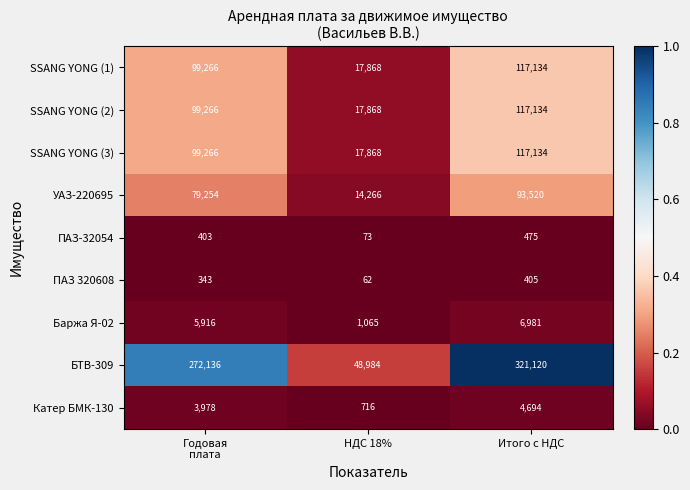

Which series has the largest range (max minus min)?

БТВ-309